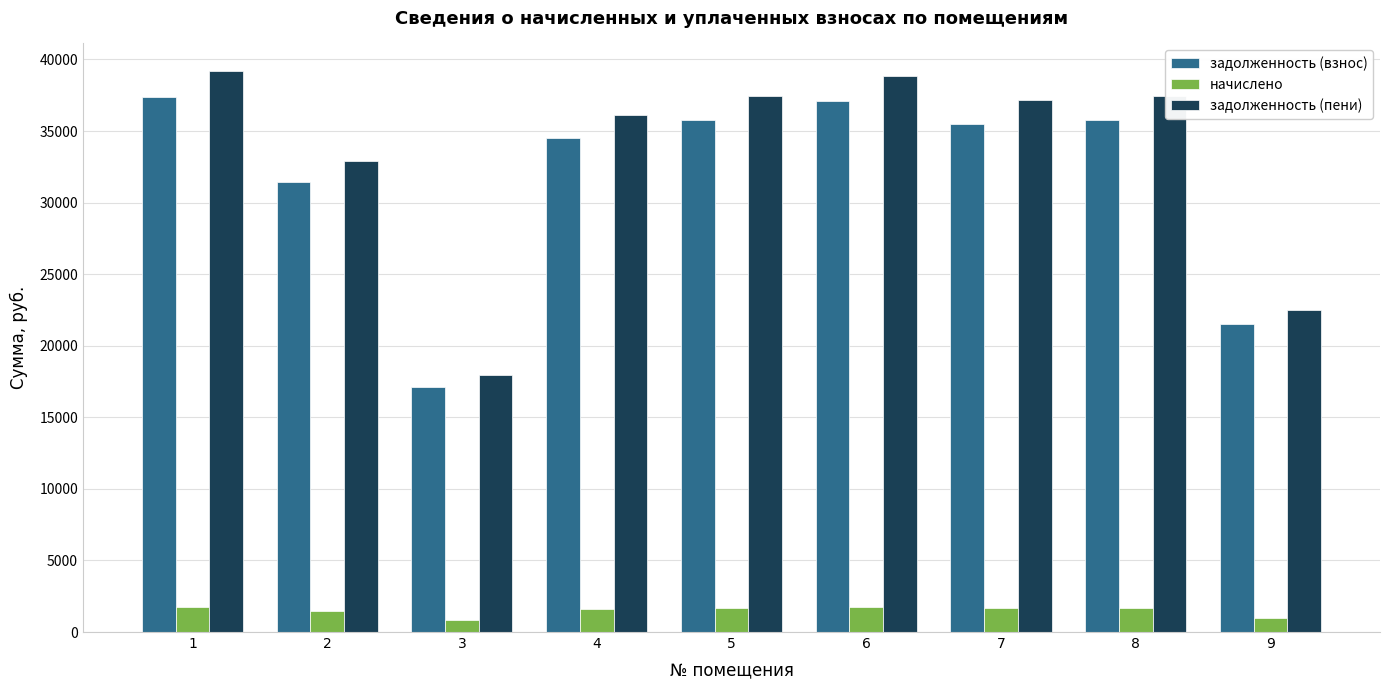

What is the sum of the задолженность (пени) values at 6 and 5?

76283.1